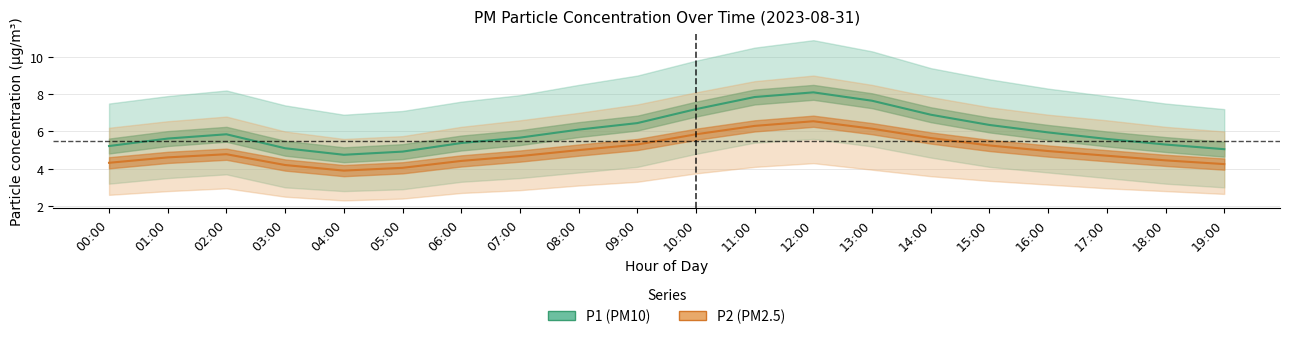

At which label does P1 (PM10) first exceed 5?

00:00